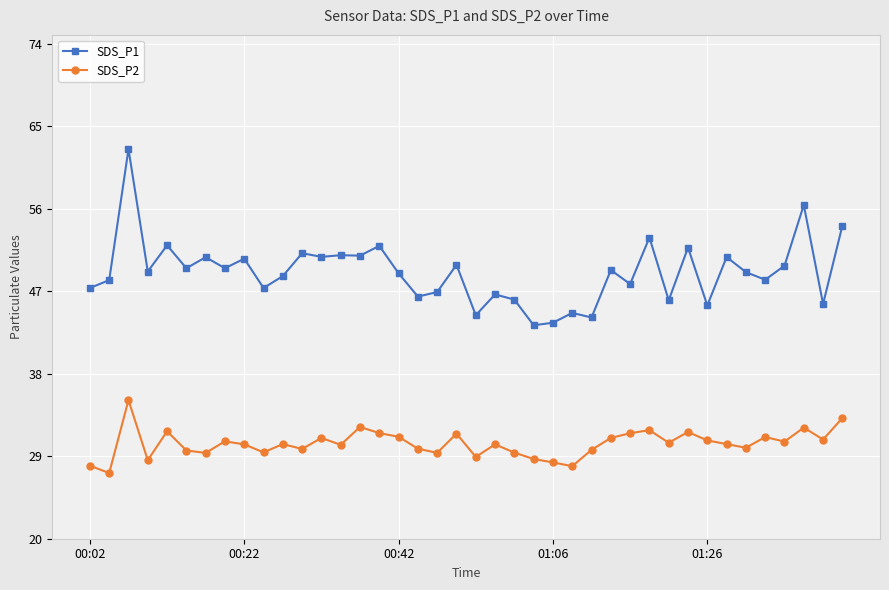

Which series has the largest total across all categories?

SDS_P1